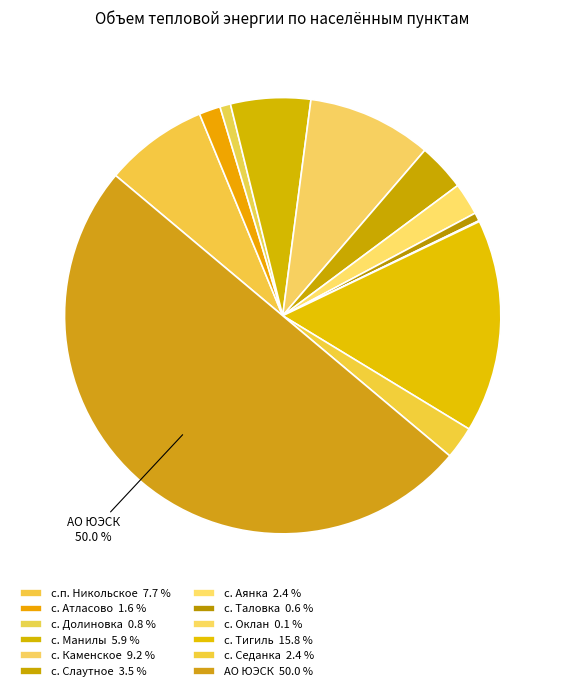

What percentage is the с. Долиновка slice, to the nearest percent?

1%